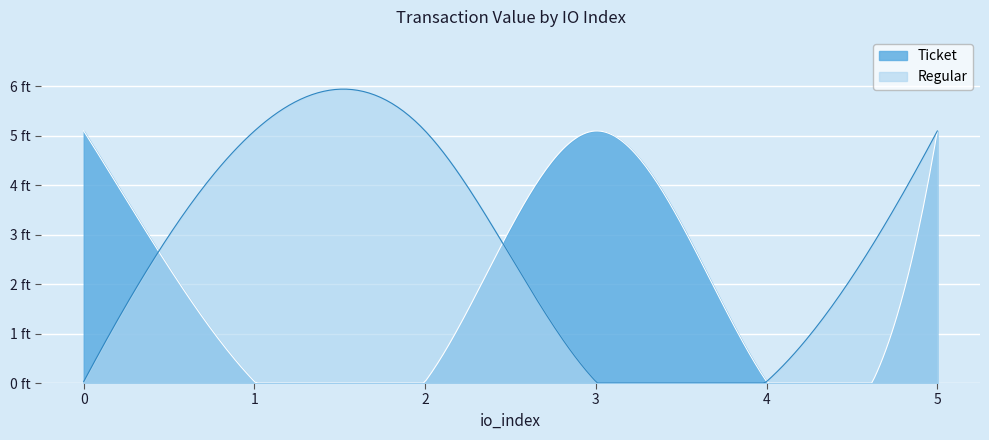

What is the difference between the maximum and minimum values in the Regular series?

5.1